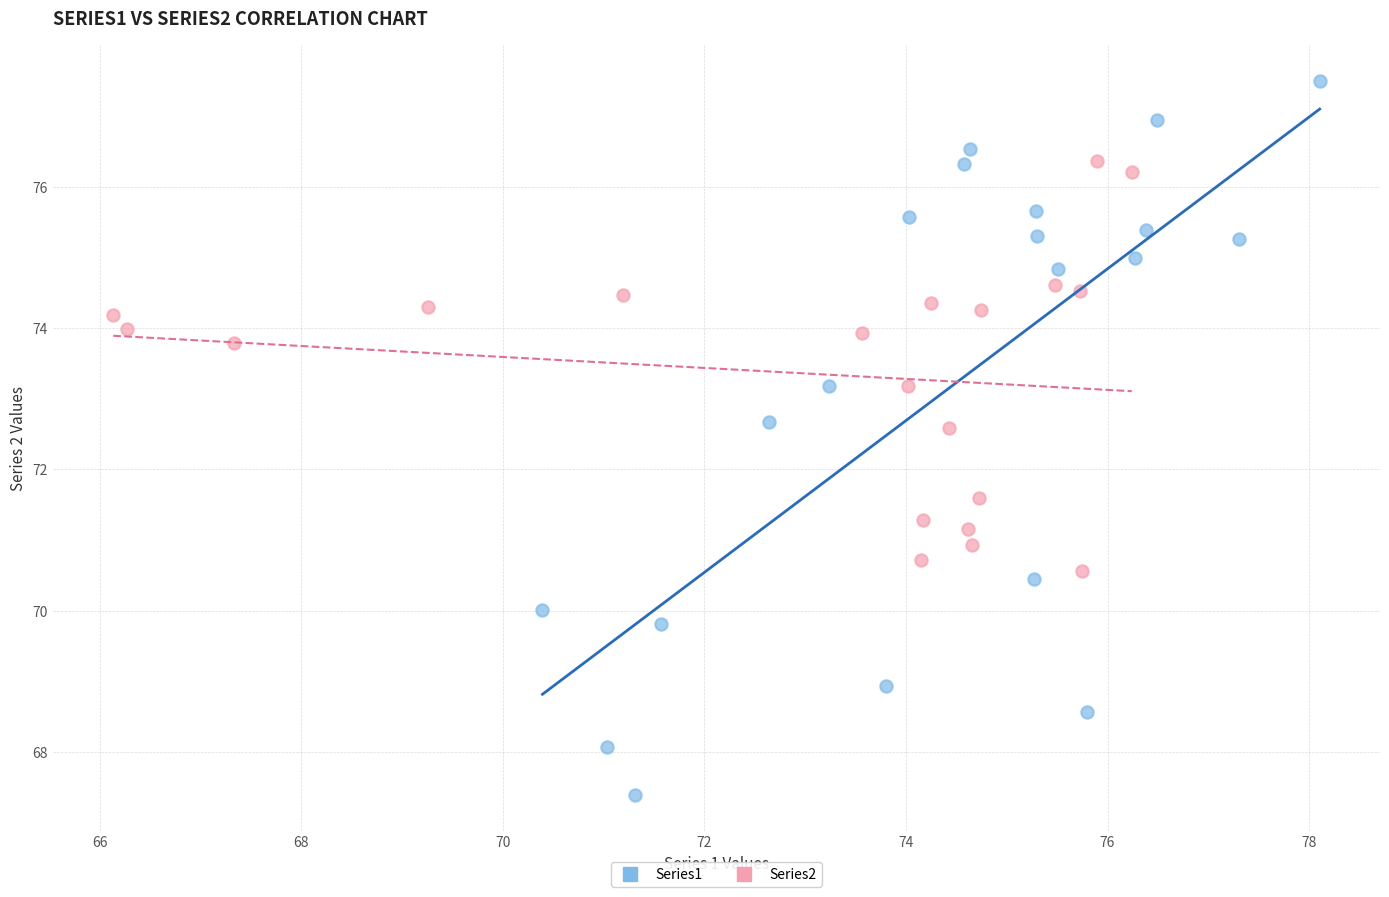

Which series reaches the minimum Y coordinate?

Series1